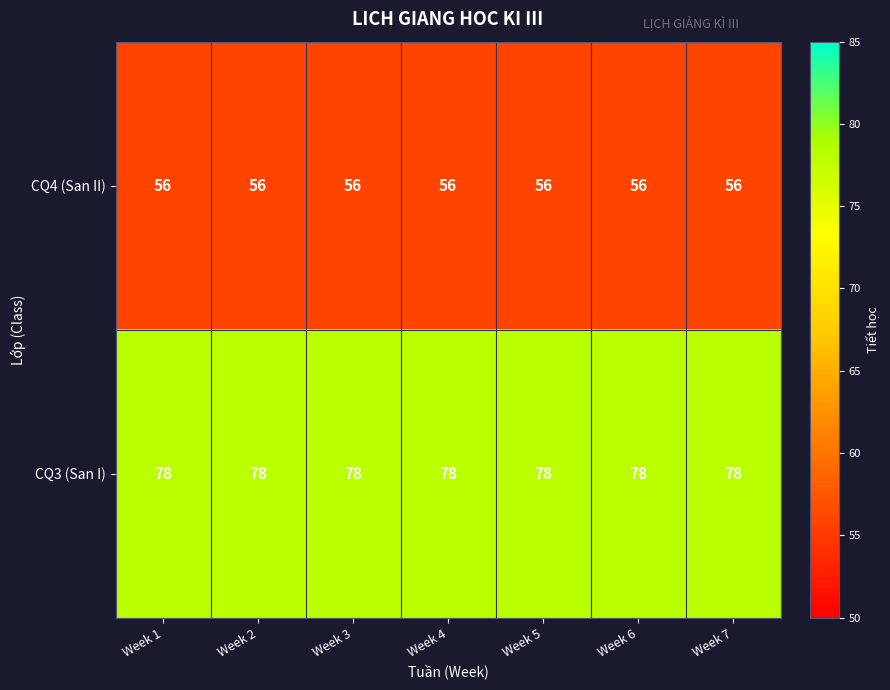

List the series in order of their overall mean, lowest first.

CQ4 (San II), CQ3 (San I)